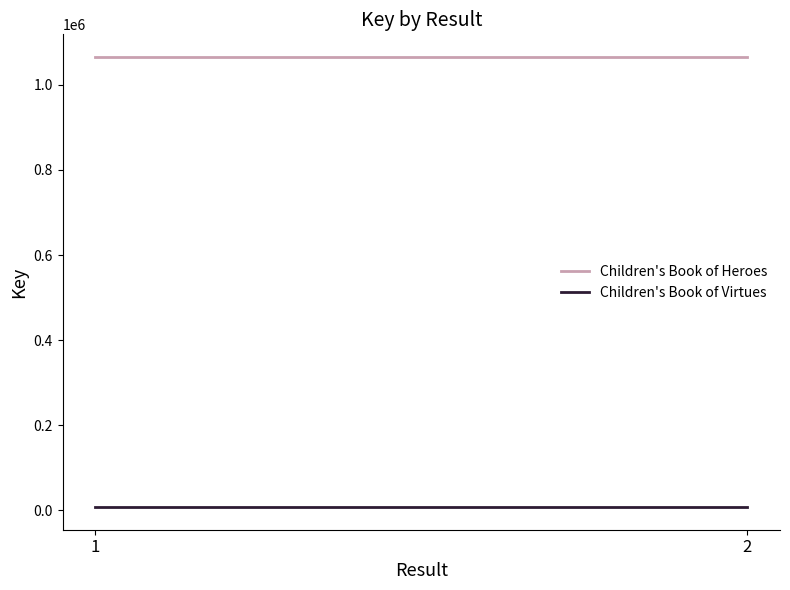

Which series has the widest spread of values?

Children's Book of Heroes